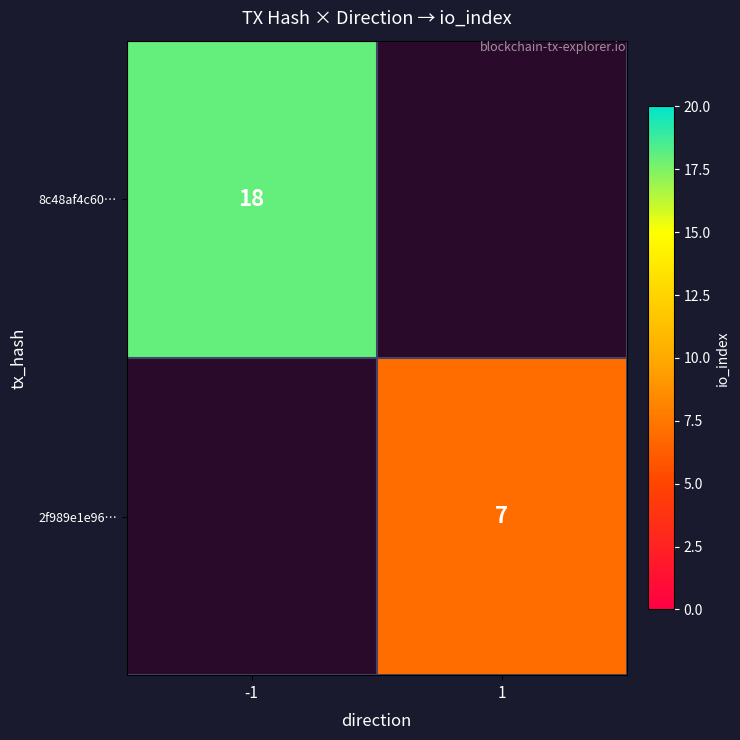

True or false: 8c48af4c60… has a value of 9.4 at -1.

False